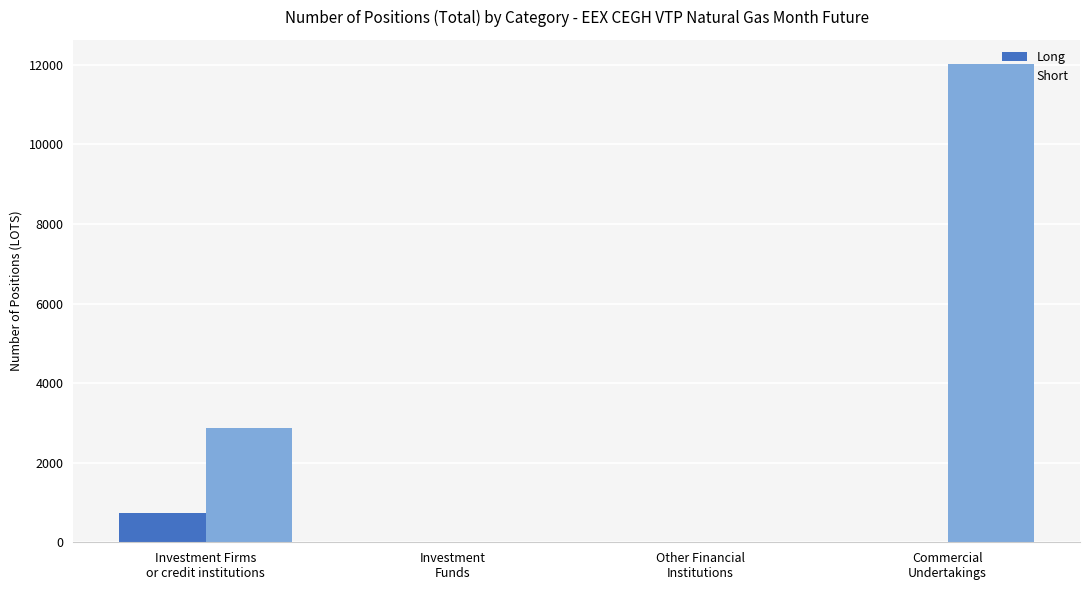

What is the maximum value for Long?

740